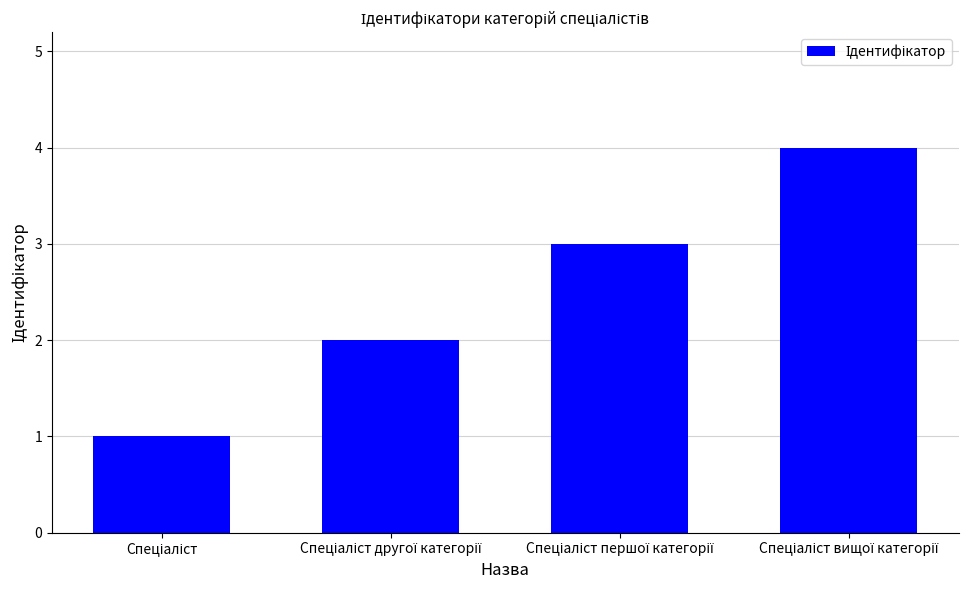

What is the difference between the maximum and minimum values?

3